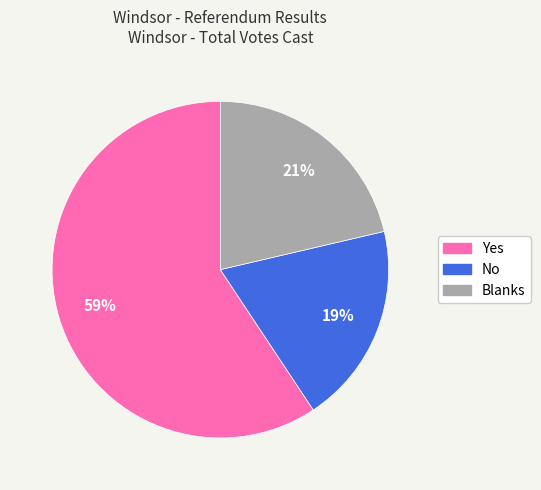

To the nearest percent, what percentage of the pie is No?

19%